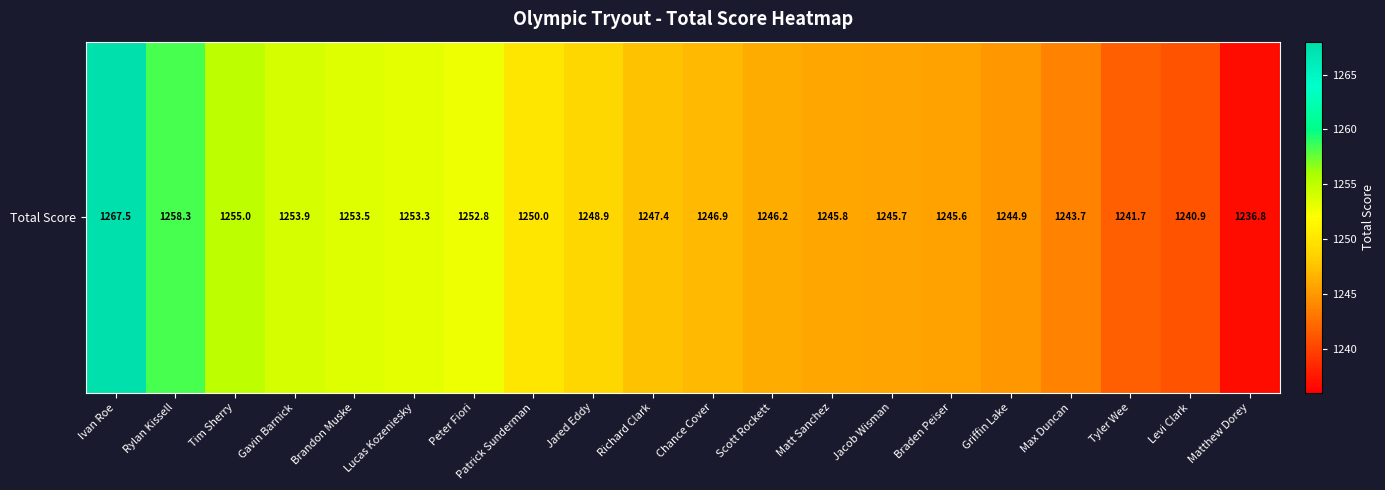

Is it true that the value at Scott Rockett is 1246.2?

True